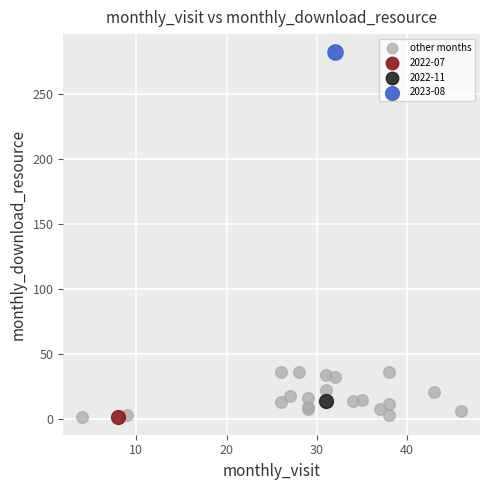

What are all the series names shown in the legend?

other months, 2022-07, 2022-11, 2023-08